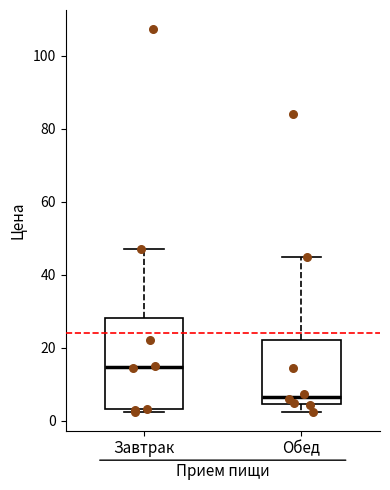

Which box has the lowest median line?

Обед